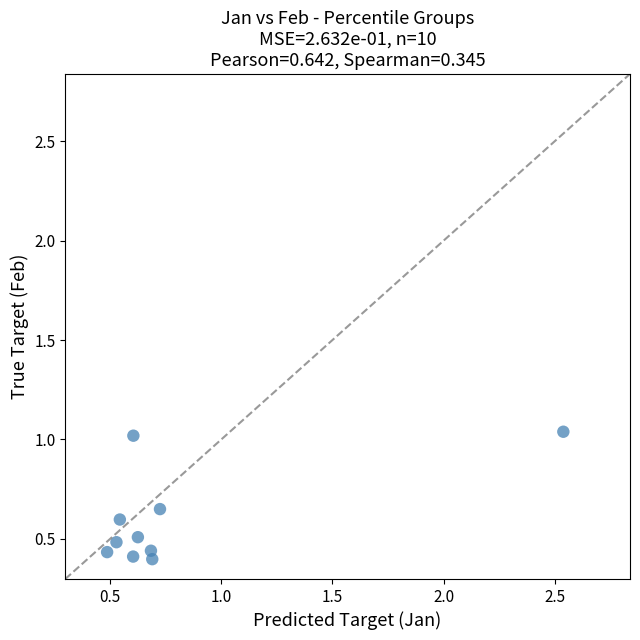

What is the average X value?

0.8